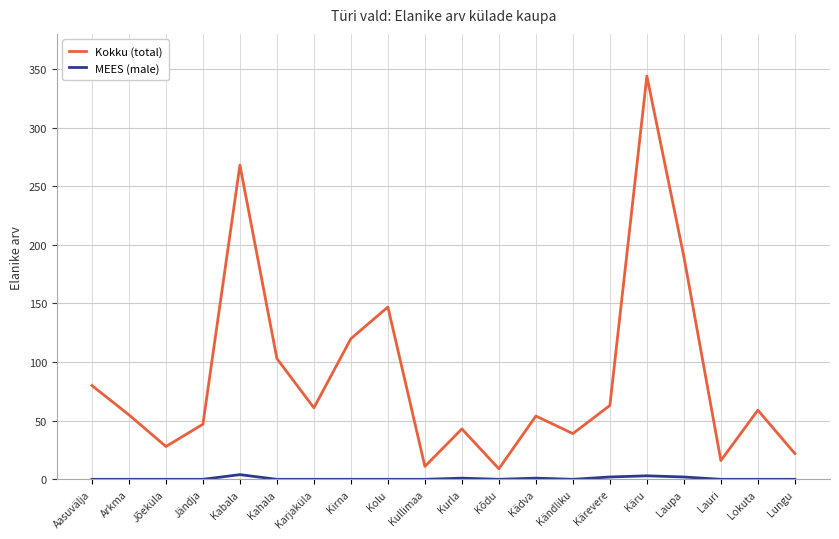

Is it true that Kokku (total) equals 344 at Käru?

True